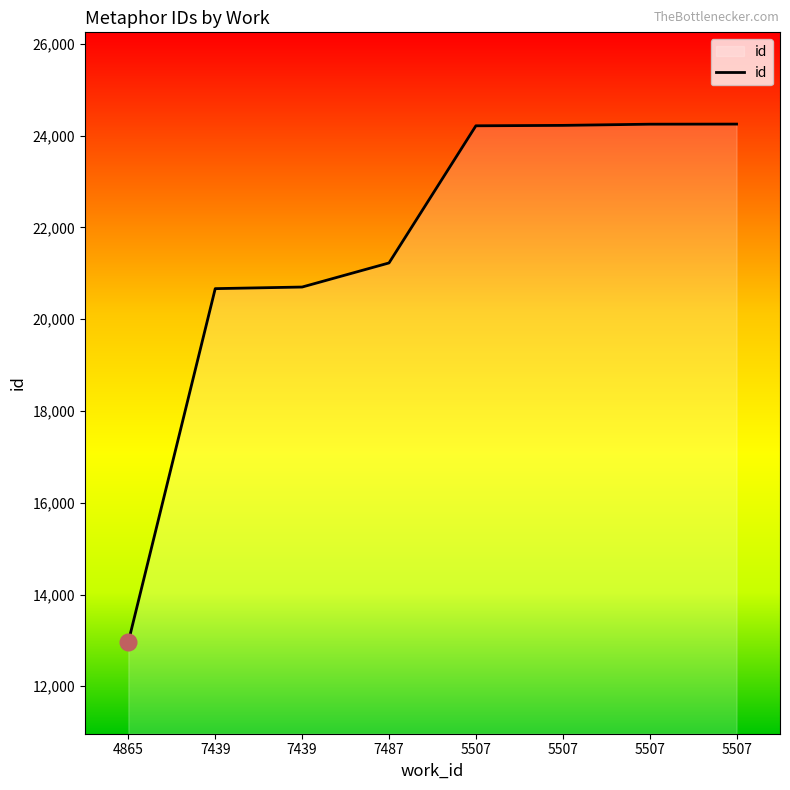

How many lines are shown in the chart?

1